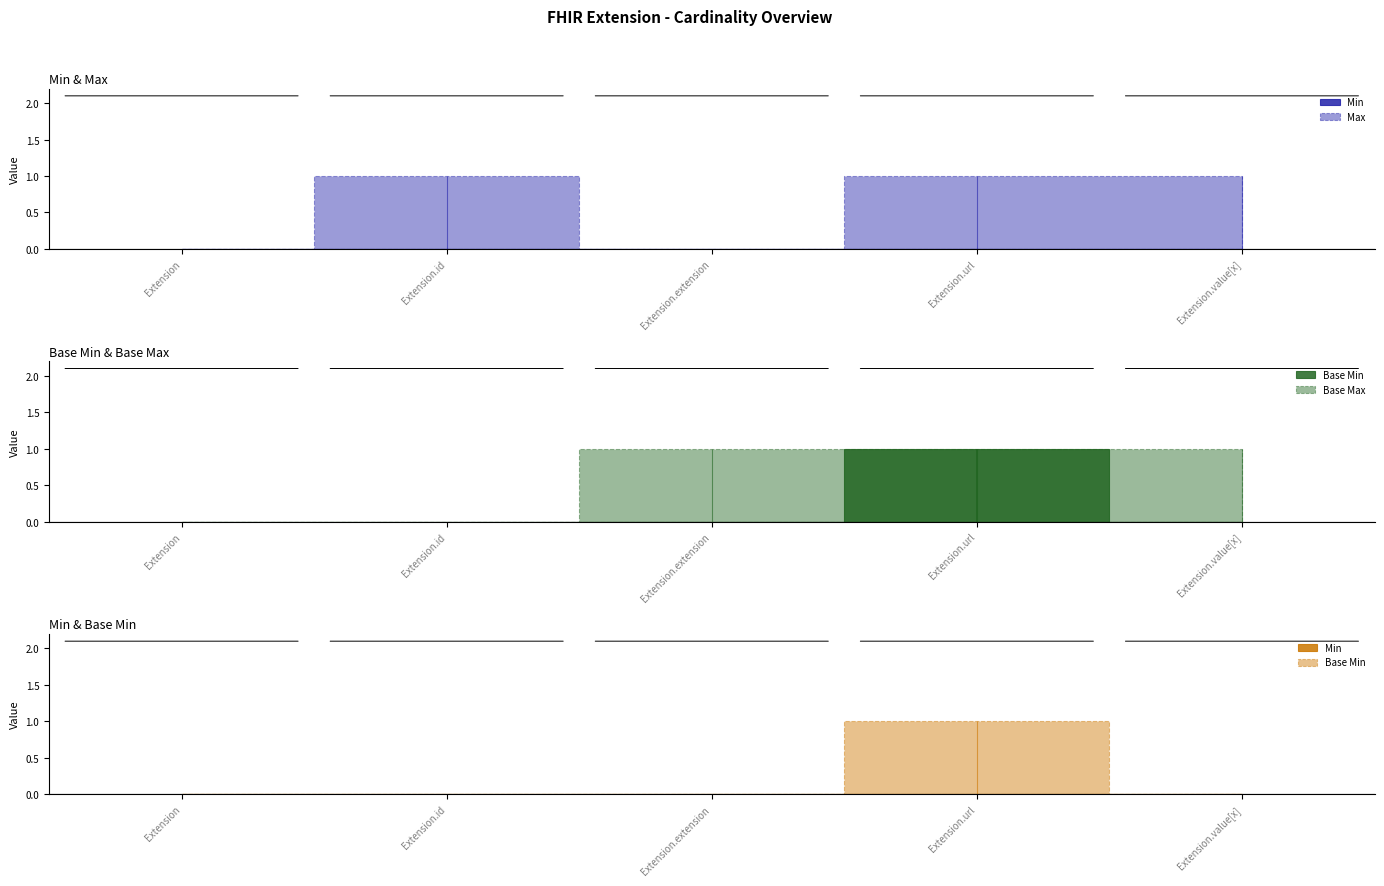

At which category is the sum across all series the highest?

Extension.url